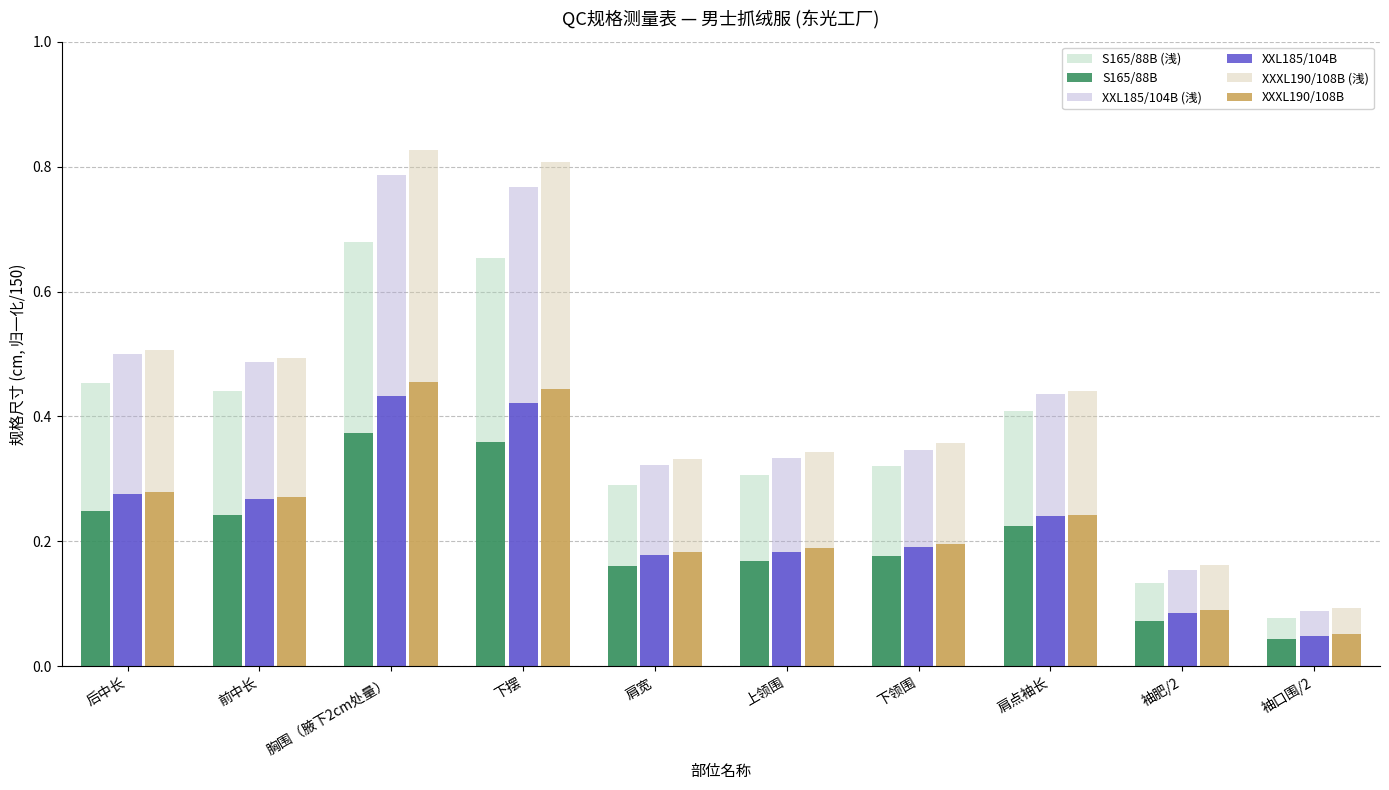

Which category has the lowest value across all series?

袖口围/2